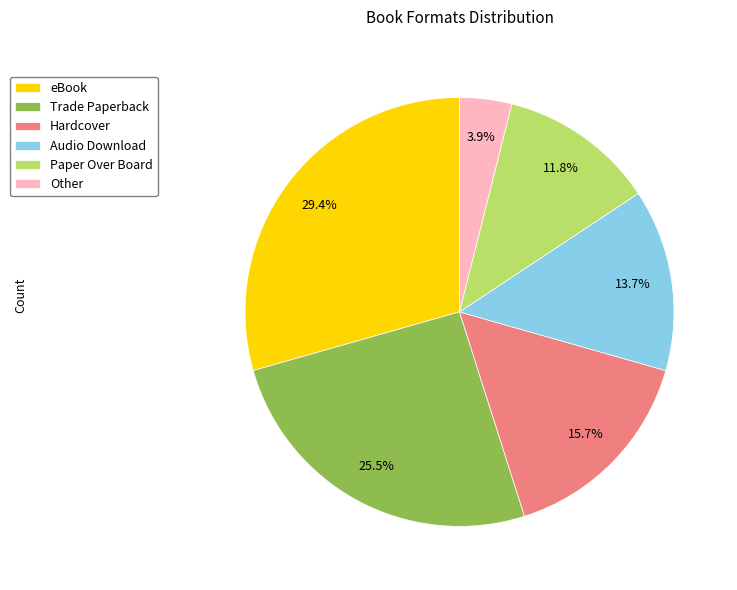

Which category has the biggest portion of the pie?

eBook